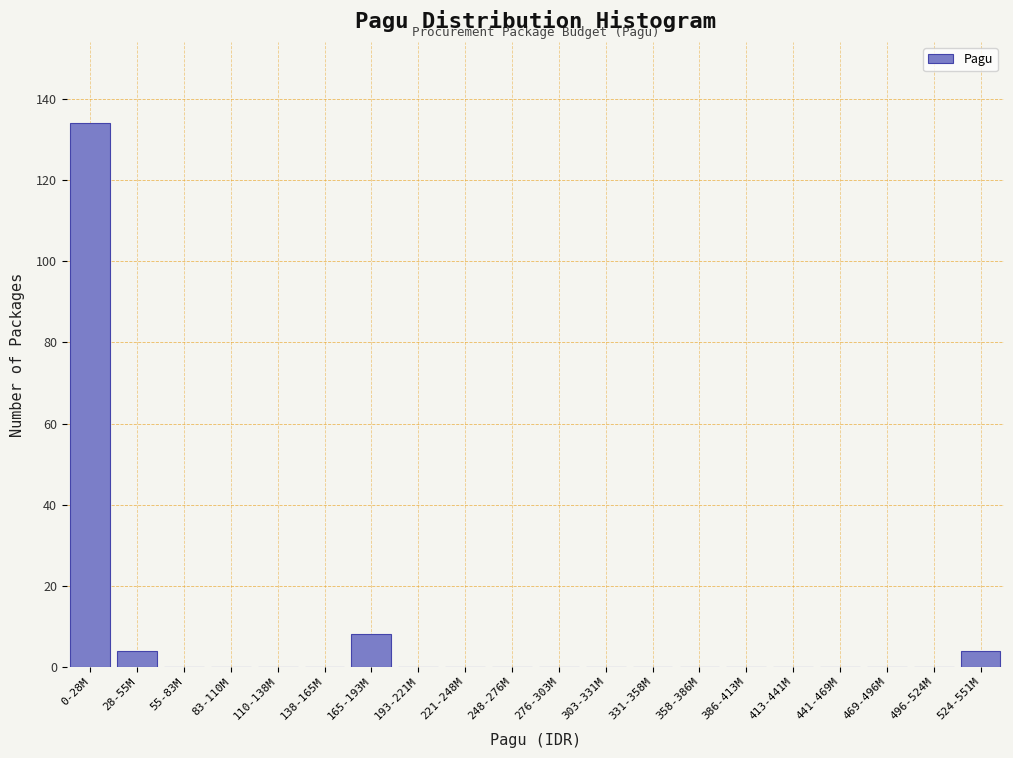

Reading right to left, extract all data points from this chart.

524-551M=4	496-524M=0	469-496M=0	441-469M=0	413-441M=0	386-413M=0	358-386M=0	331-358M=0	303-331M=0	276-303M=0	248-276M=0	221-248M=0	193-221M=0	165-193M=8	138-165M=0	110-138M=0	83-110M=0	55-83M=0	28-55M=4	0-28M=134